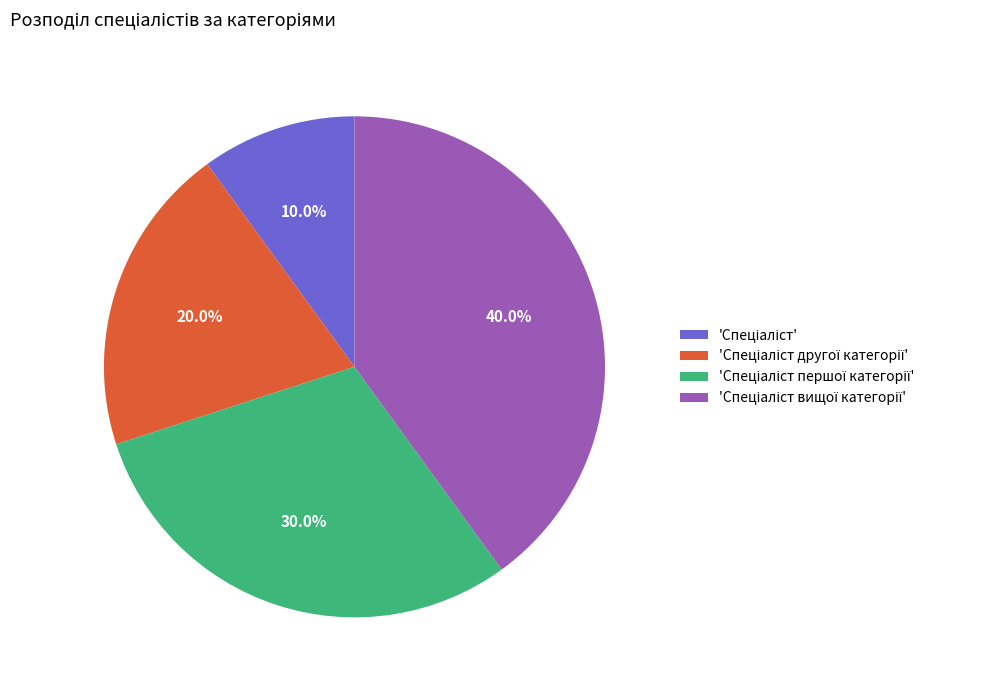

Is there any slice that represents more than half of the pie?

No